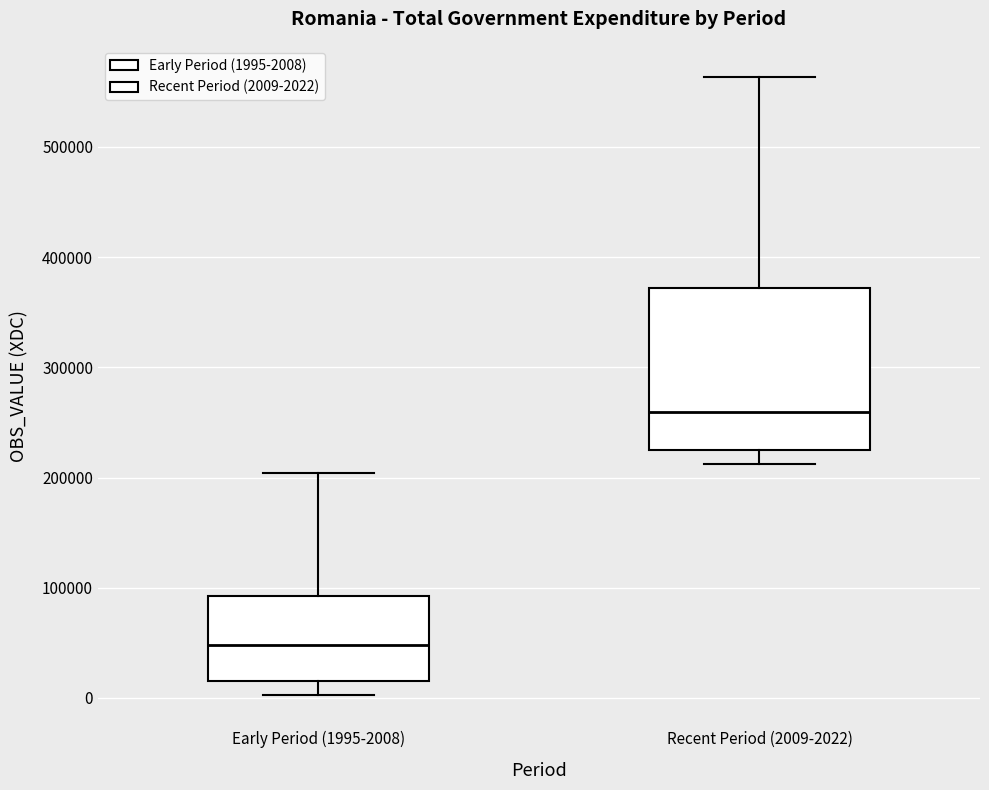

Reading left to right, transcribe this box plot: for each box, give where its median line is, the range the box spans, and where its two whiskers end, as read against the y-axis. The values are not printed on the chart, so give them approximately, as read against the axis.

Early Period (1995-2008): median 50000, box 20000 to 90000, whiskers 0 to 200000
Recent Period (2009-2022): median 260000, box 230000 to 370000, whiskers 210000 to 560000